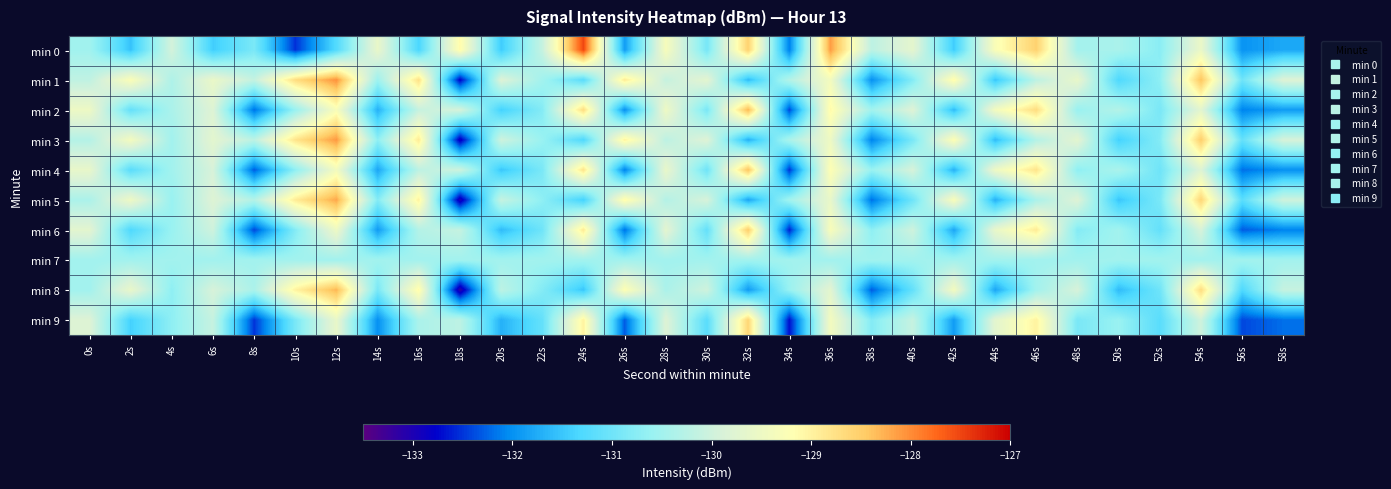

What is the greatest value displayed?

-127.5